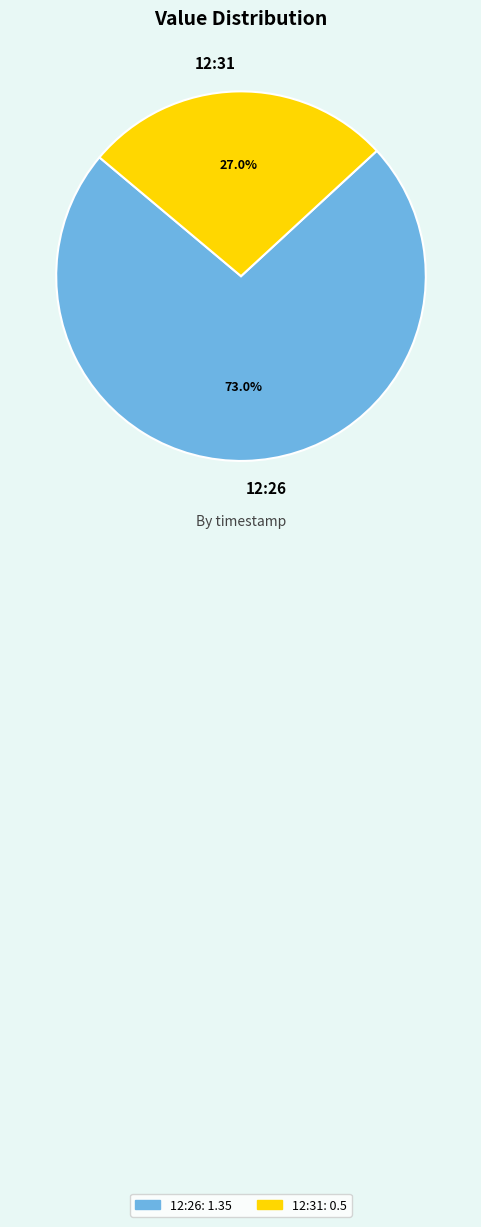

Which has a higher value, 12:31 or 12:26?

12:26